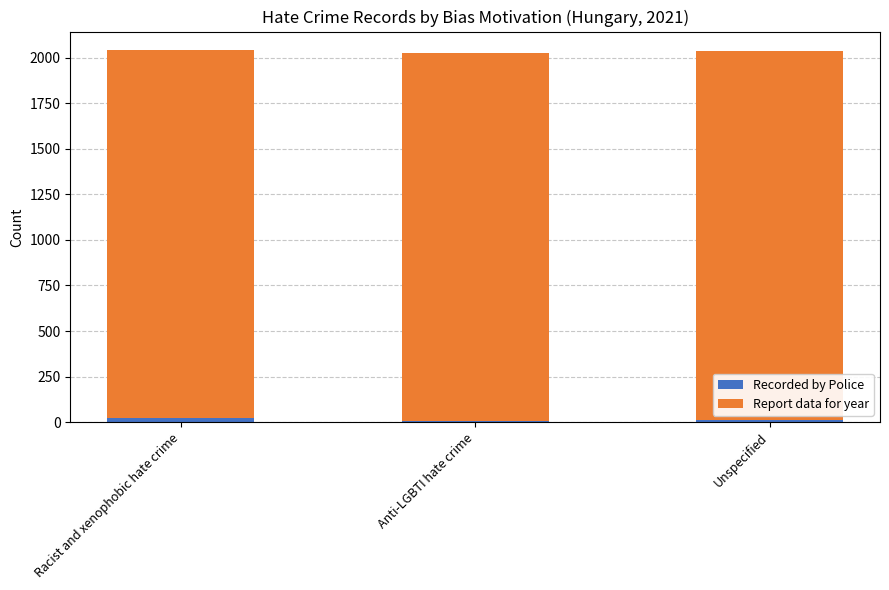

Are the bars horizontal?

No